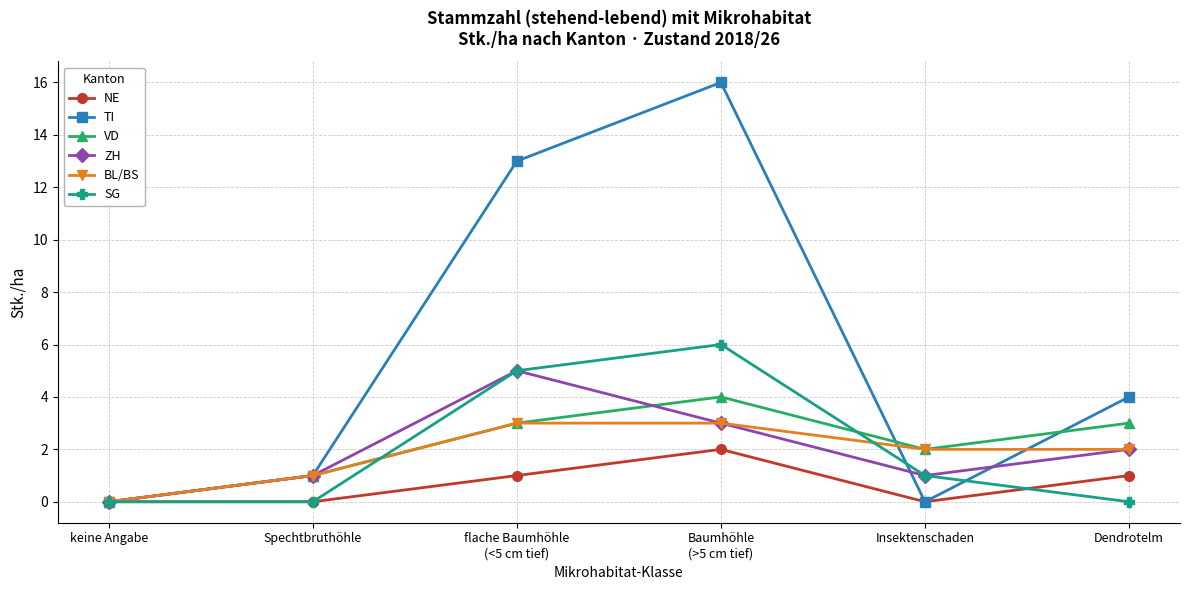

What is the approximate value of VD at flache Baumhöhle
(<5 cm tief)?

3